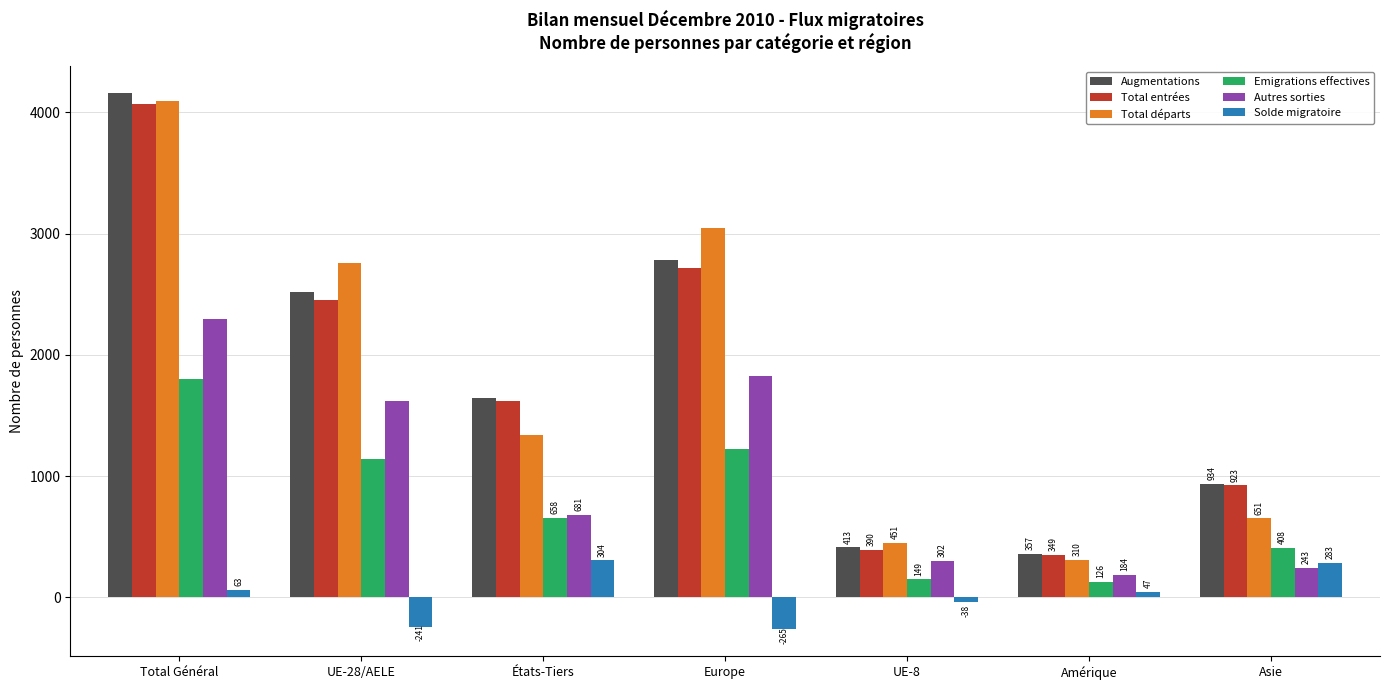

Where does the Augmentations series first go above 1643?

Total Général